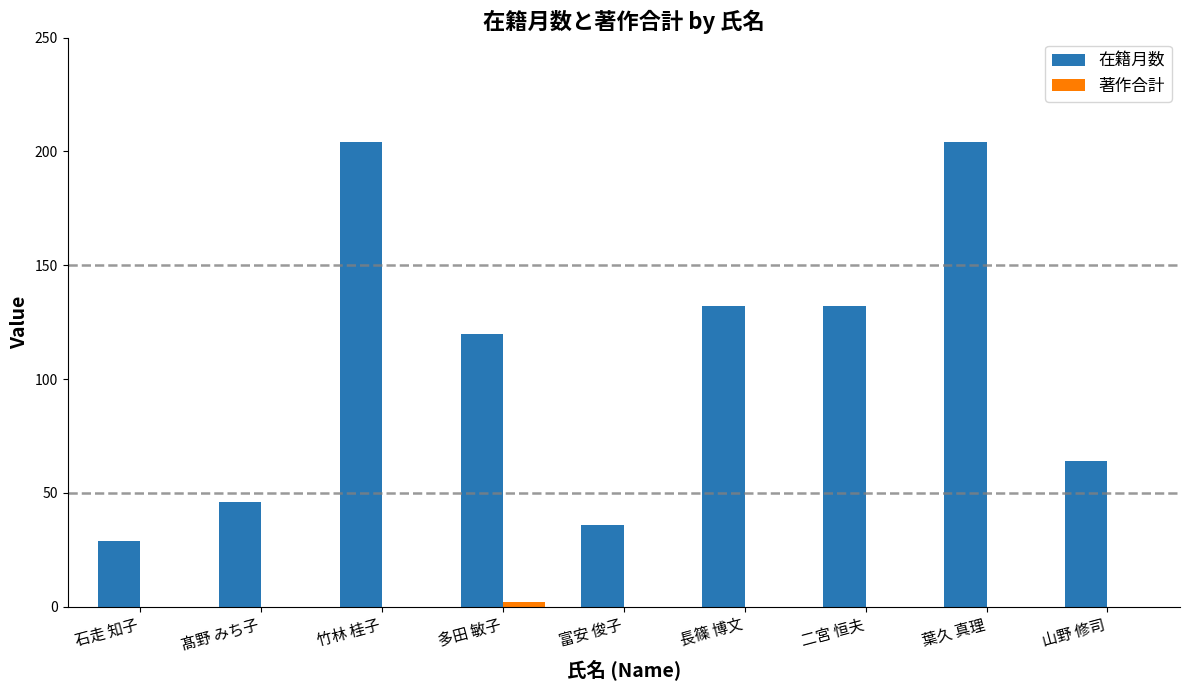

Count the number of data series in this chart.

2